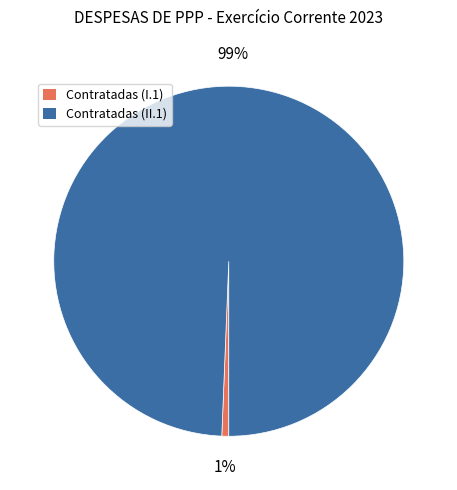

What percentage is the Contratadas (I.1) slice, to the nearest percent?

1%